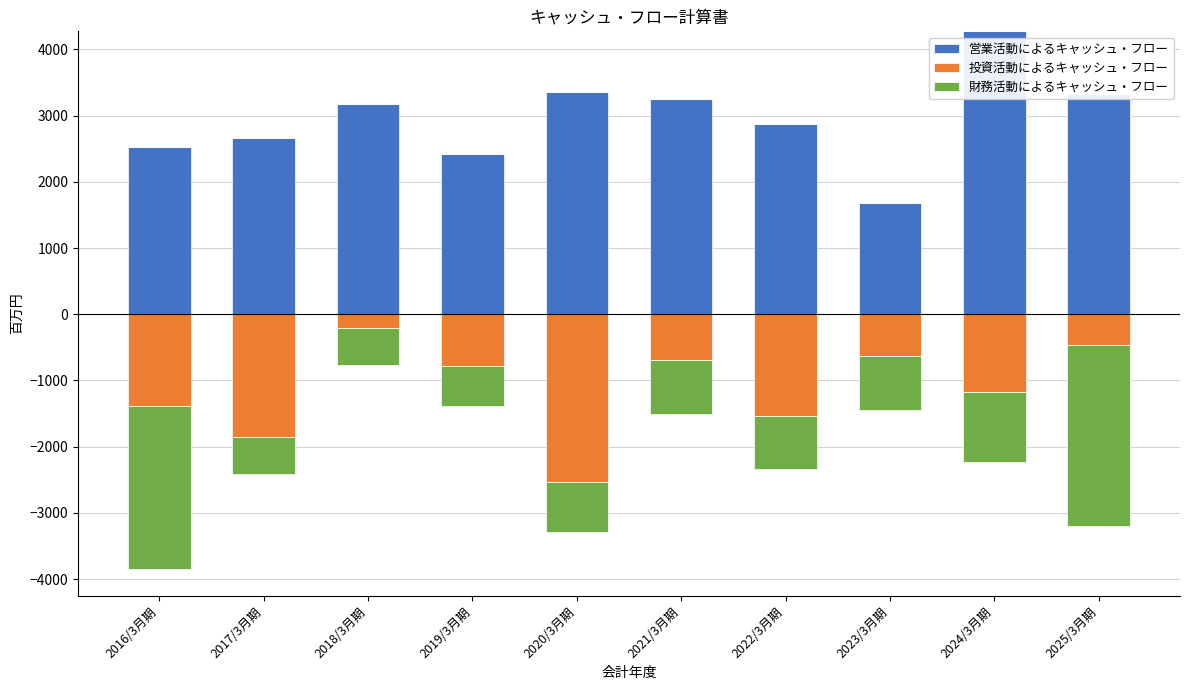

Which series has the largest total across all categories?

営業活動によるキャッシュ・フロー